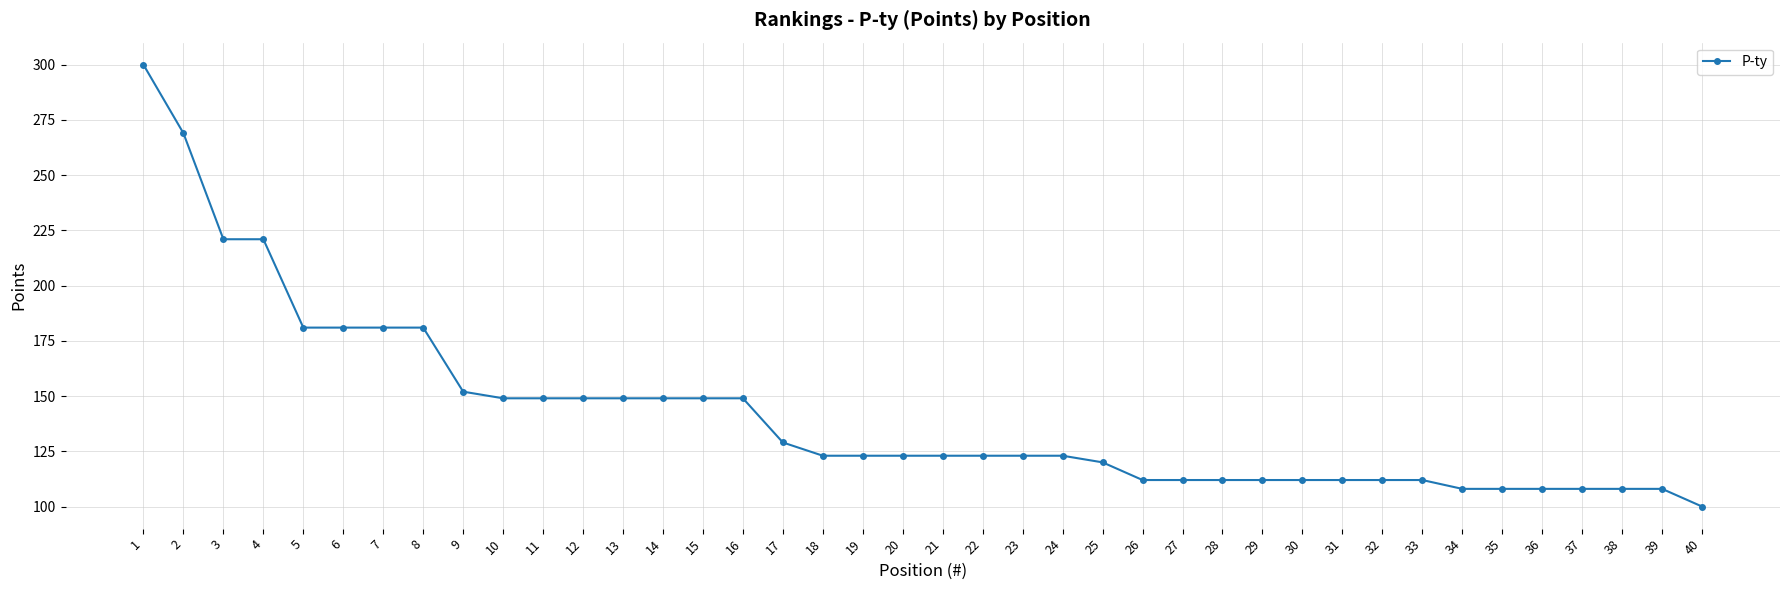

What is the sum of all values?

5684